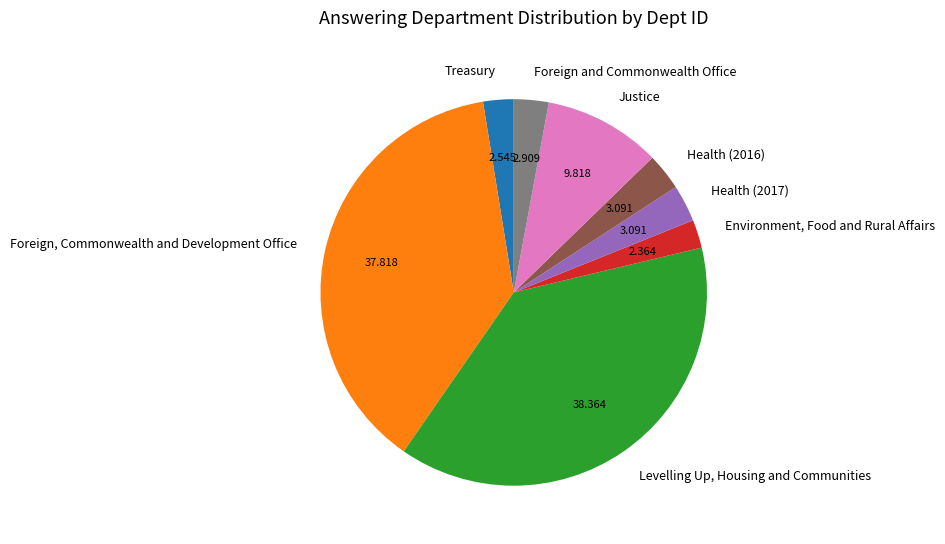

Which has a higher value, Levelling Up, Housing and Communities or Health (2017)?

Levelling Up, Housing and Communities